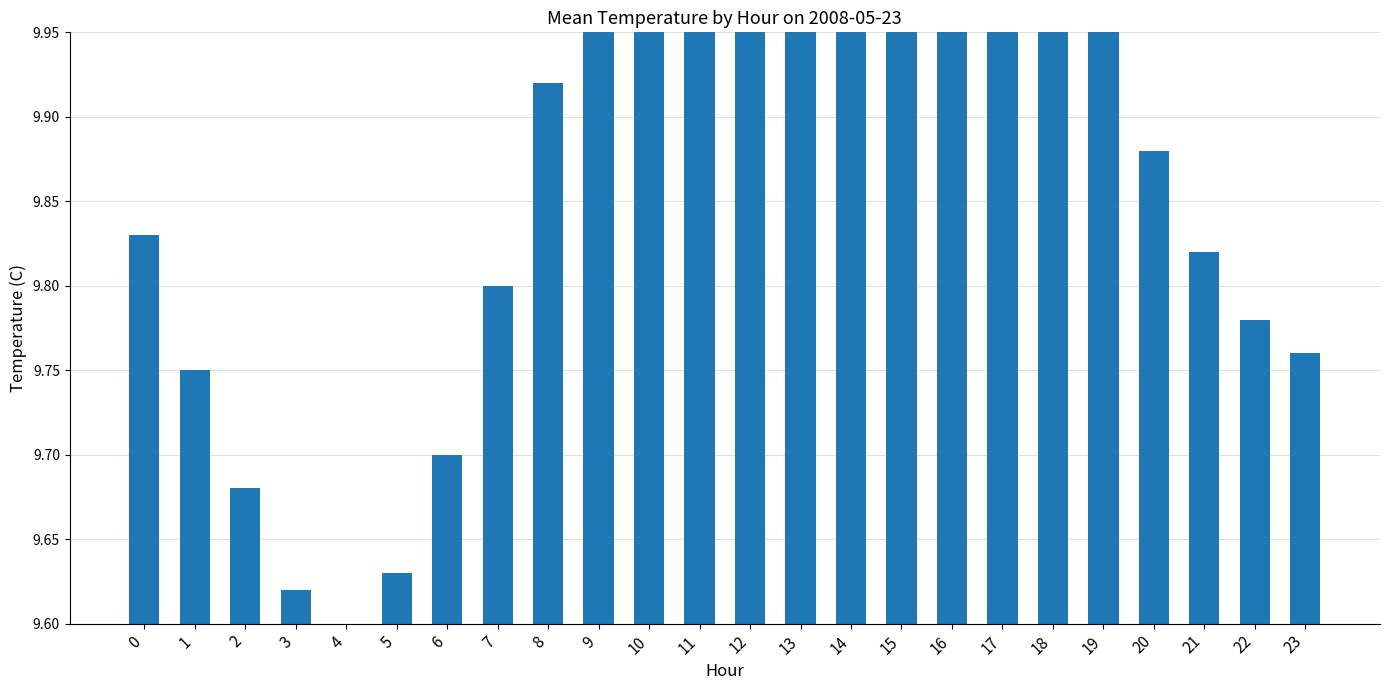

What is the difference between the second highest and second lowest values?

0.9